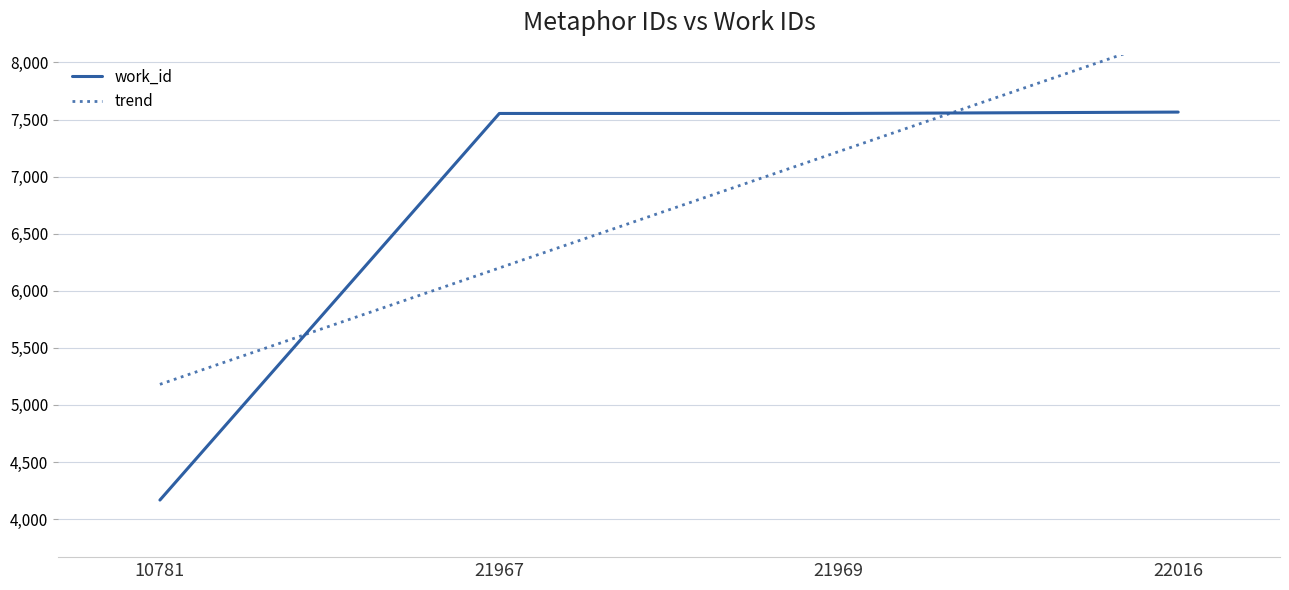

Rank the categories by value from lowest to highest.

10781, 21967, 21969, 22016